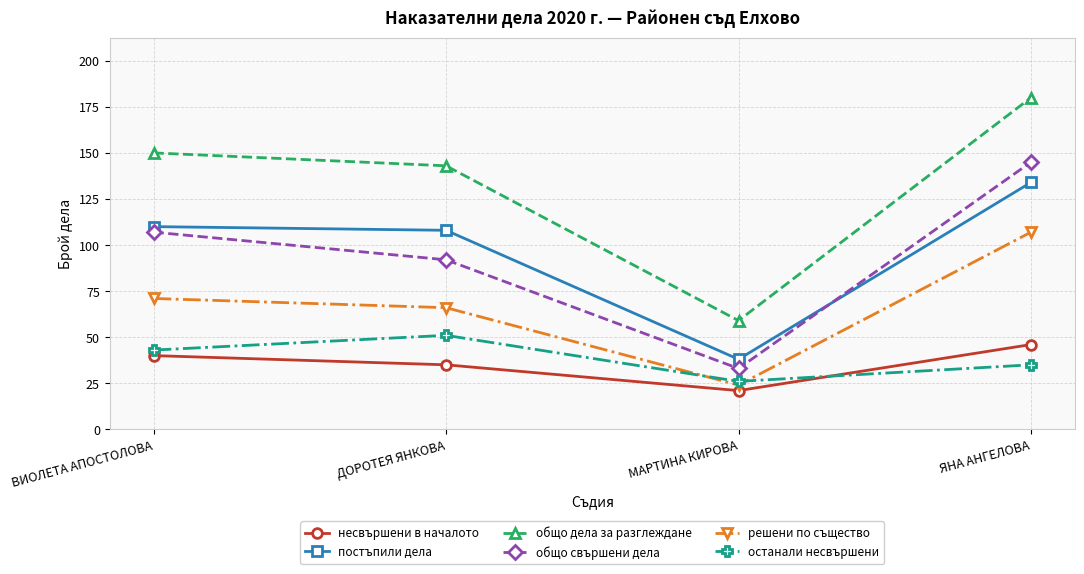

How many categories are shown in the chart?

4